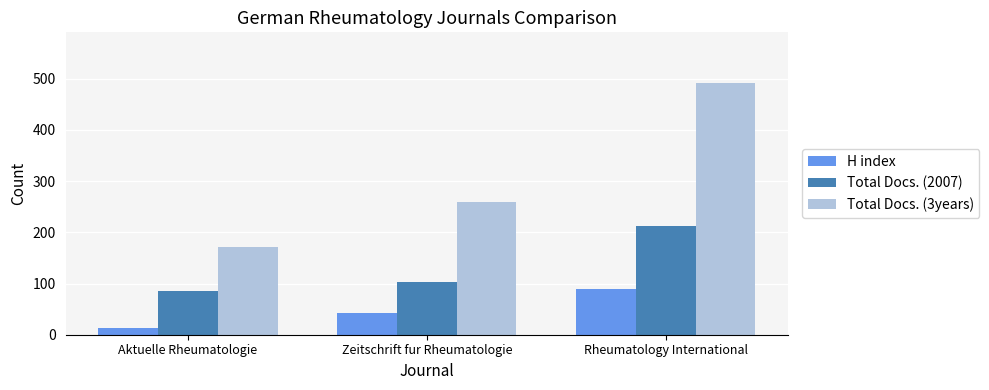

How many Total Docs. (2007) values are between 85 and 213?

3